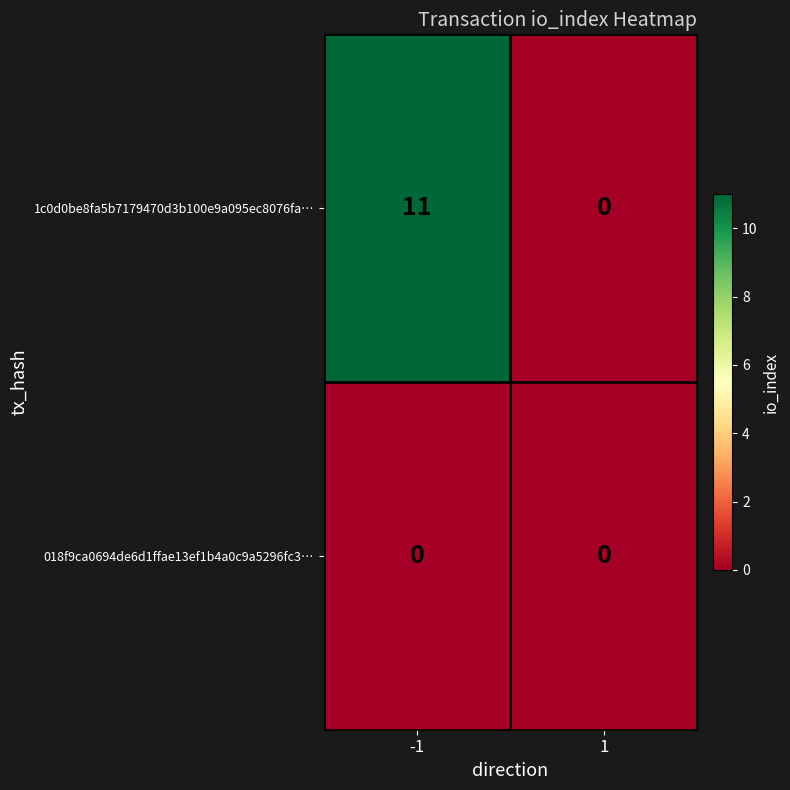

True or false: 1c0d0be8fa5b7179470d3b100e9a095ec8076fa… has a value of 16 at -1.

False